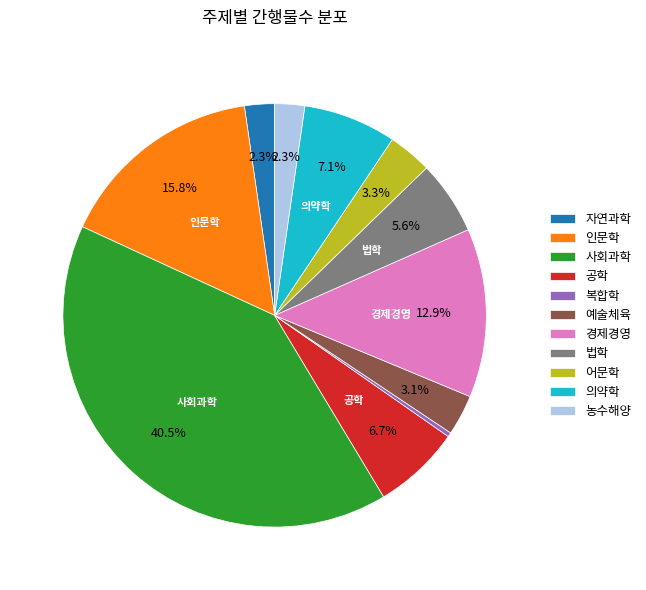

Between 법학 and 공학, which is larger?

공학